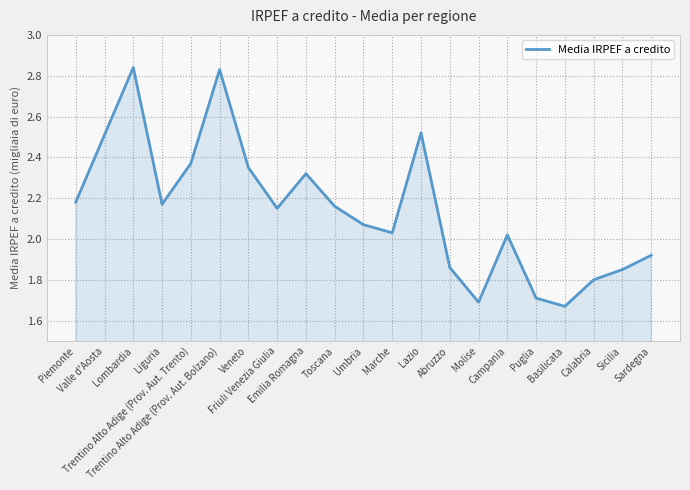

What is the difference between the maximum and minimum values?

1.2